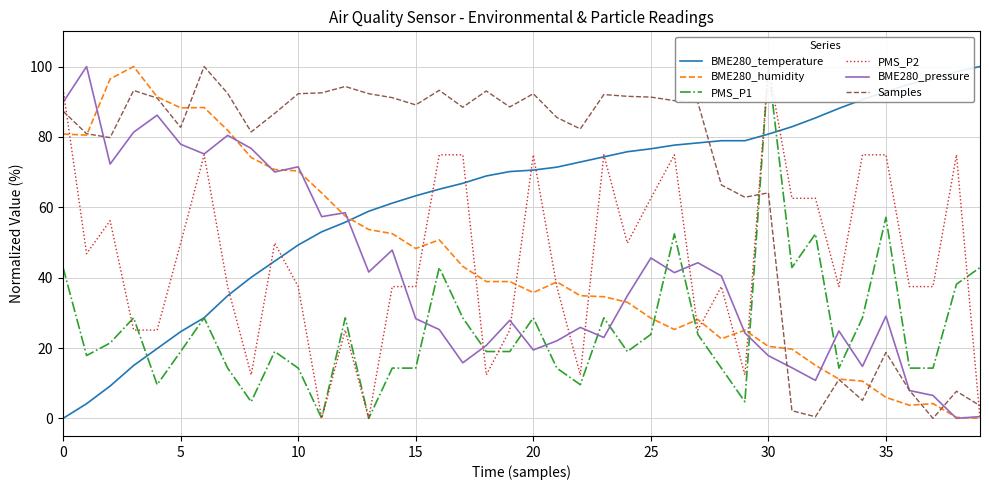

How many values in the PMS_P2 series exceed 37?

28